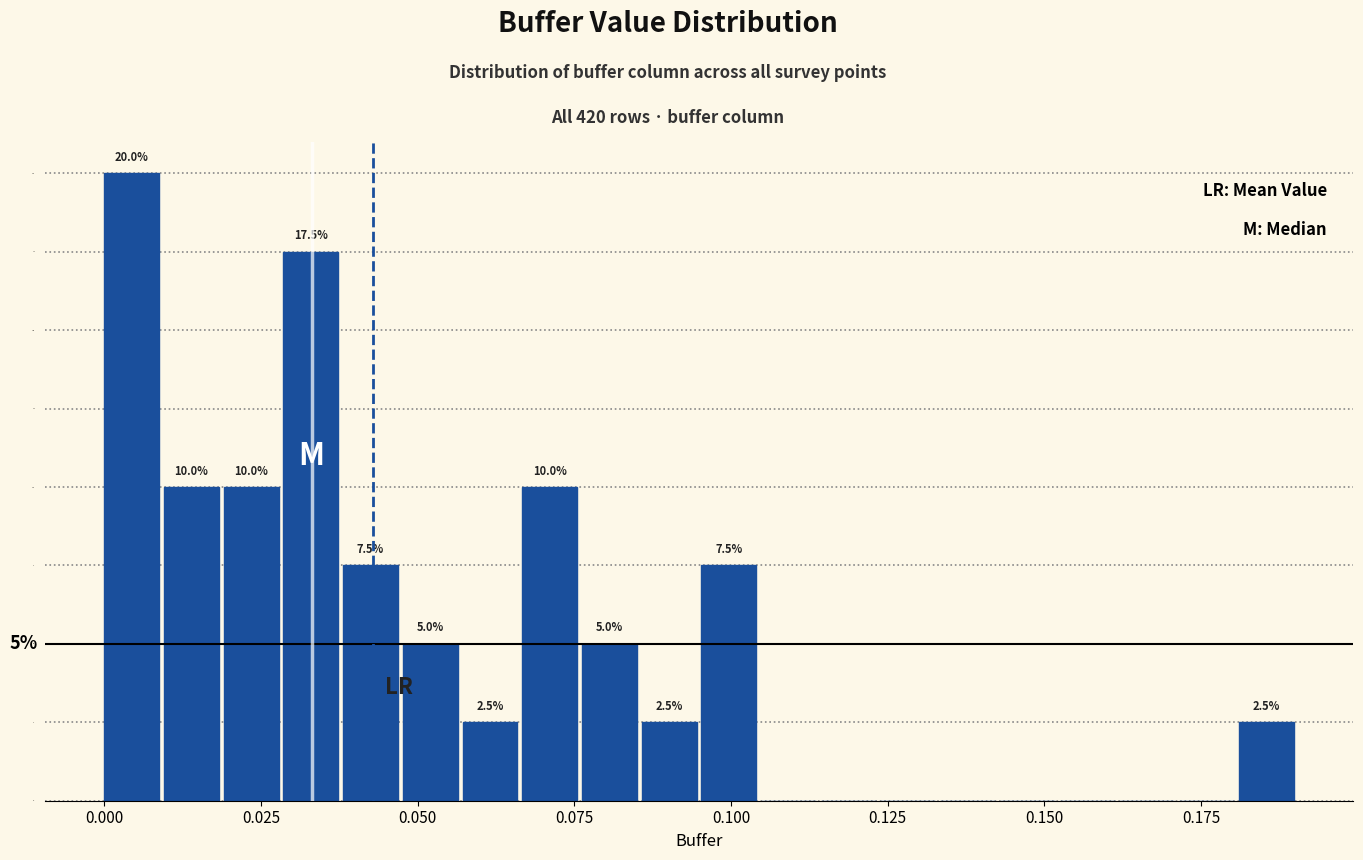

Around what value on the x-axis is the tallest bar? Give the approximate position of its centre, as read against the axis.

0.005